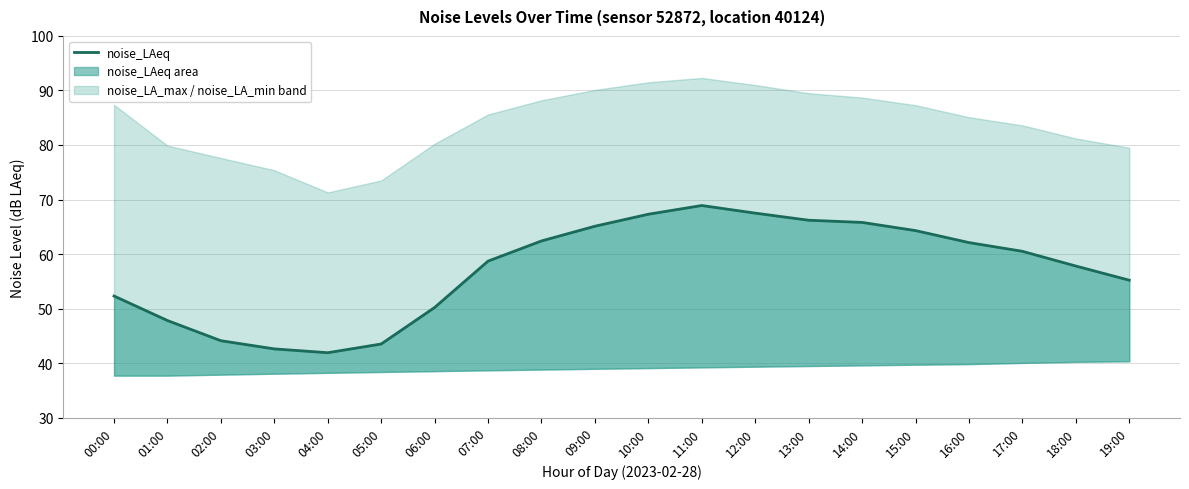

What is the smallest value displayed?

41.9